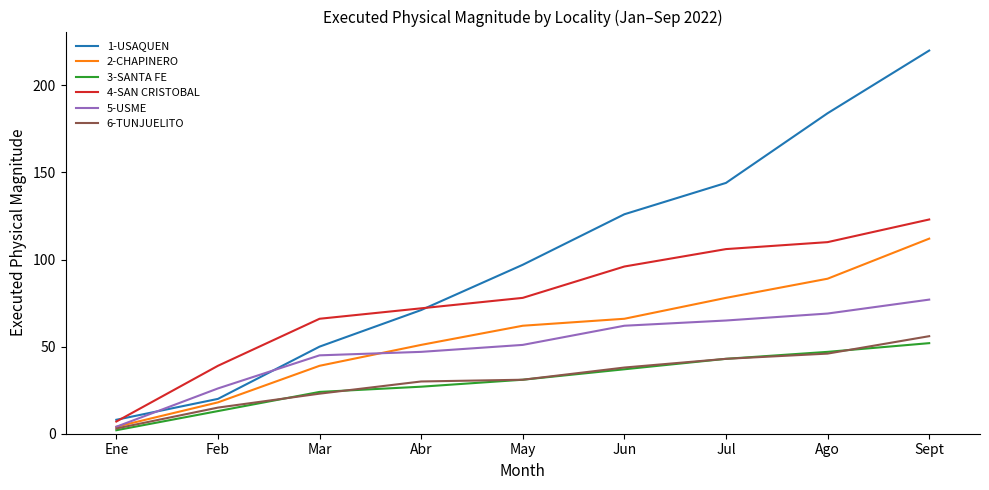

The value of 6-TUNJUELITO at Mar is 23. True or false?

True